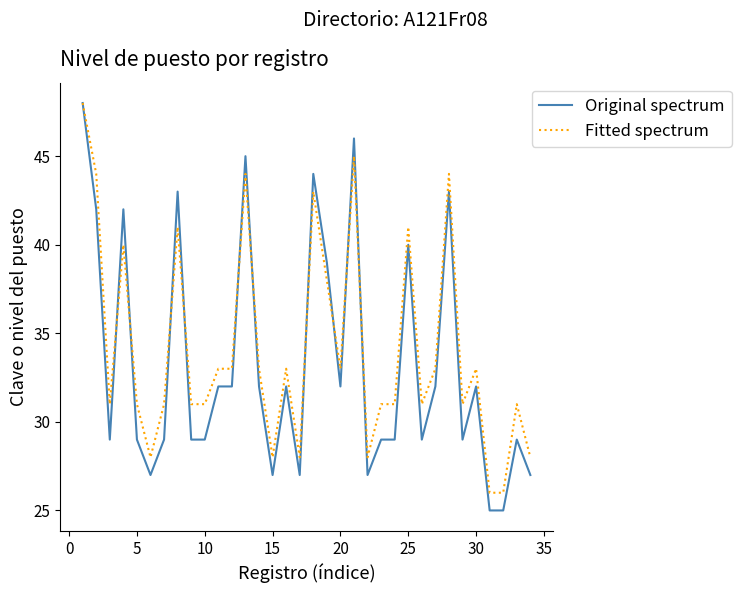

What is the greatest value displayed?

48